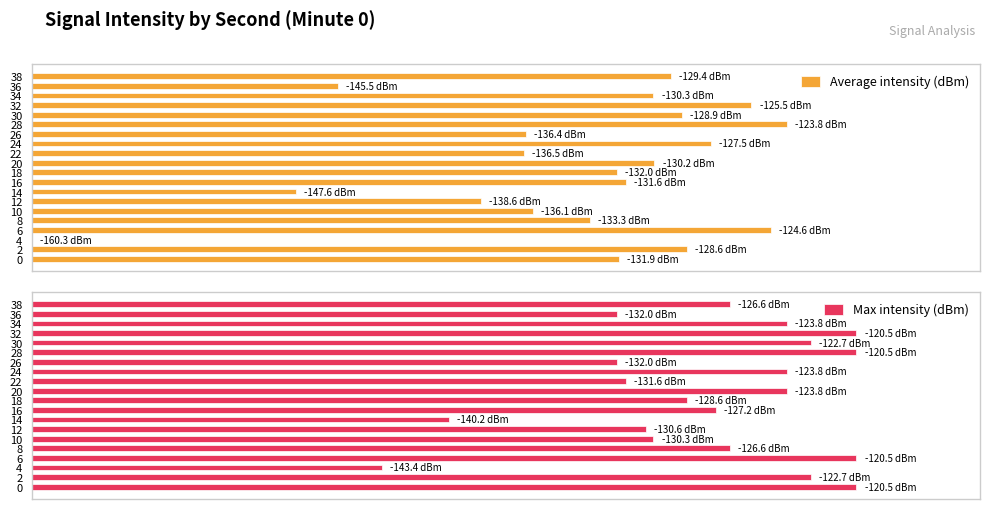

The Max intensity (dBm) series shows 126.4 at 34. True or false?

False